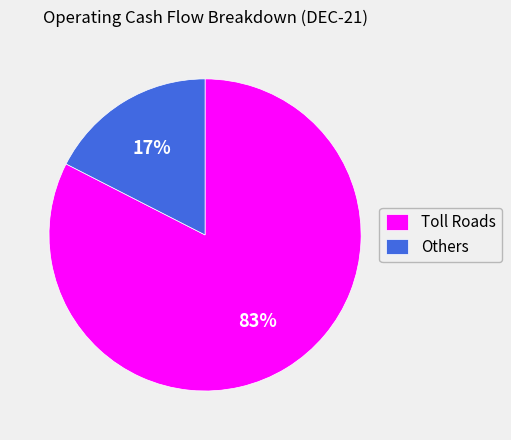

Is the sum of Others and Toll Roads greater than half?

Yes